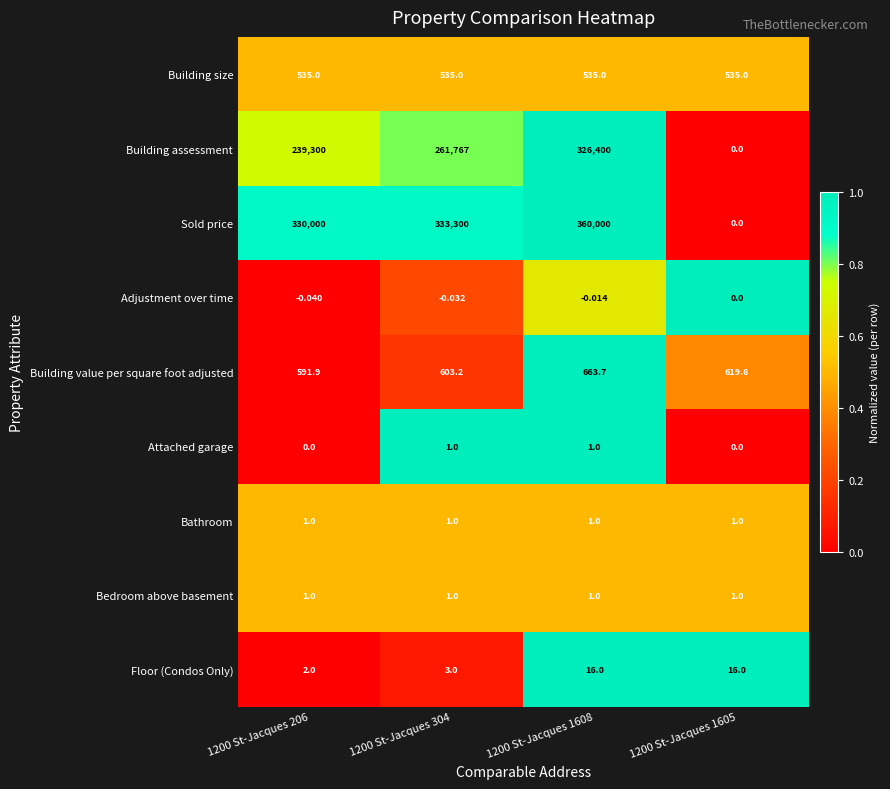

Which series has the largest total across all categories?

Sold price